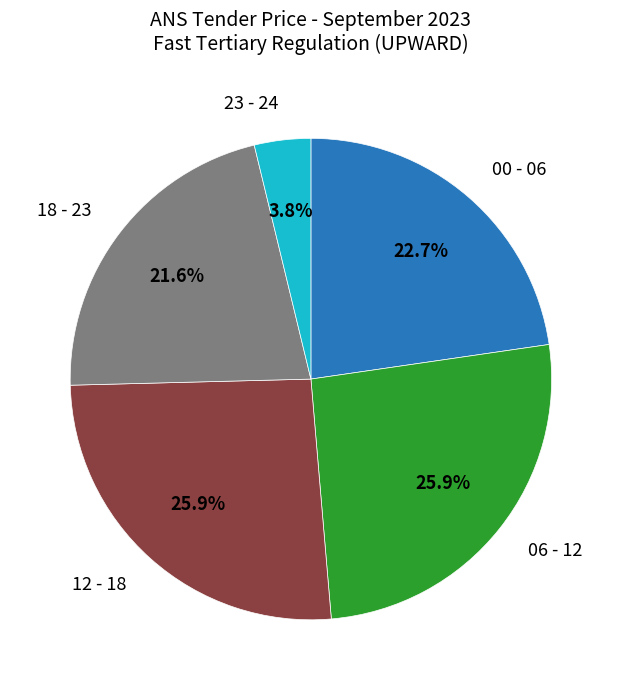

Is 23 - 24 the majority of the pie?

No